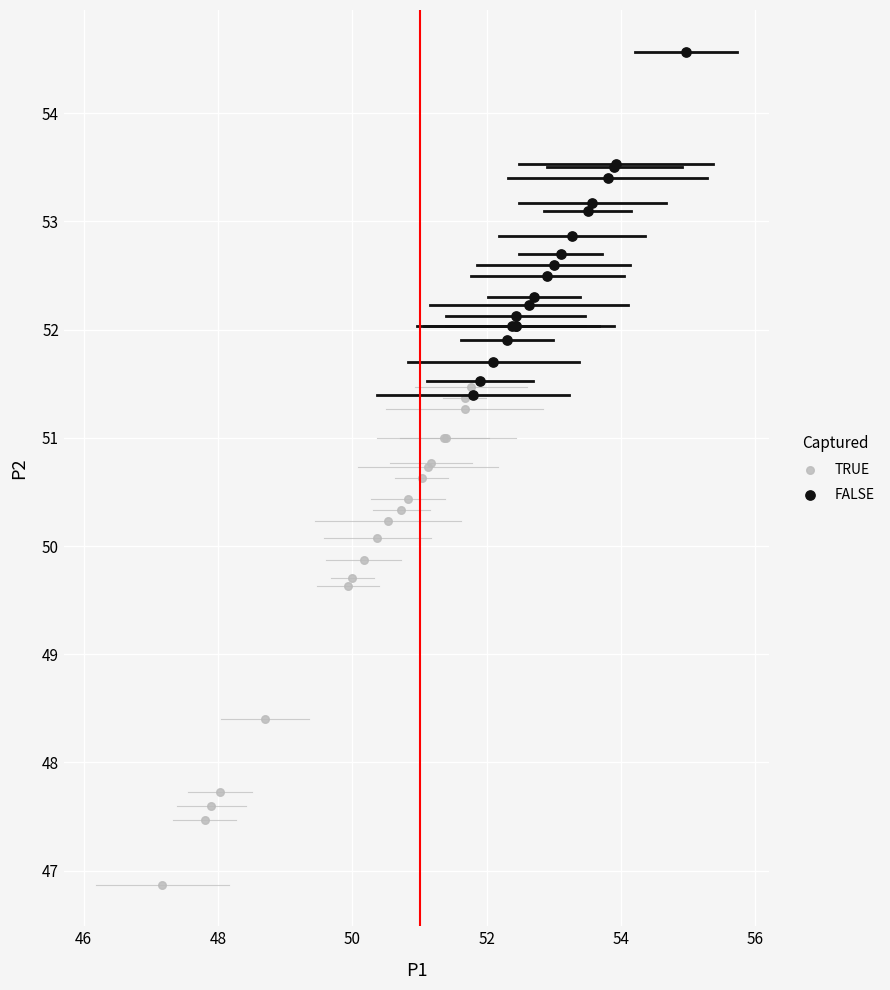

Which series reaches the minimum Y coordinate?

TRUE